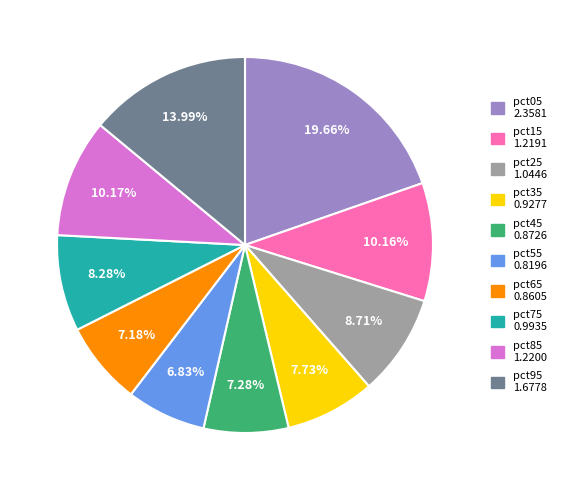

How many slices are in this pie chart?

10